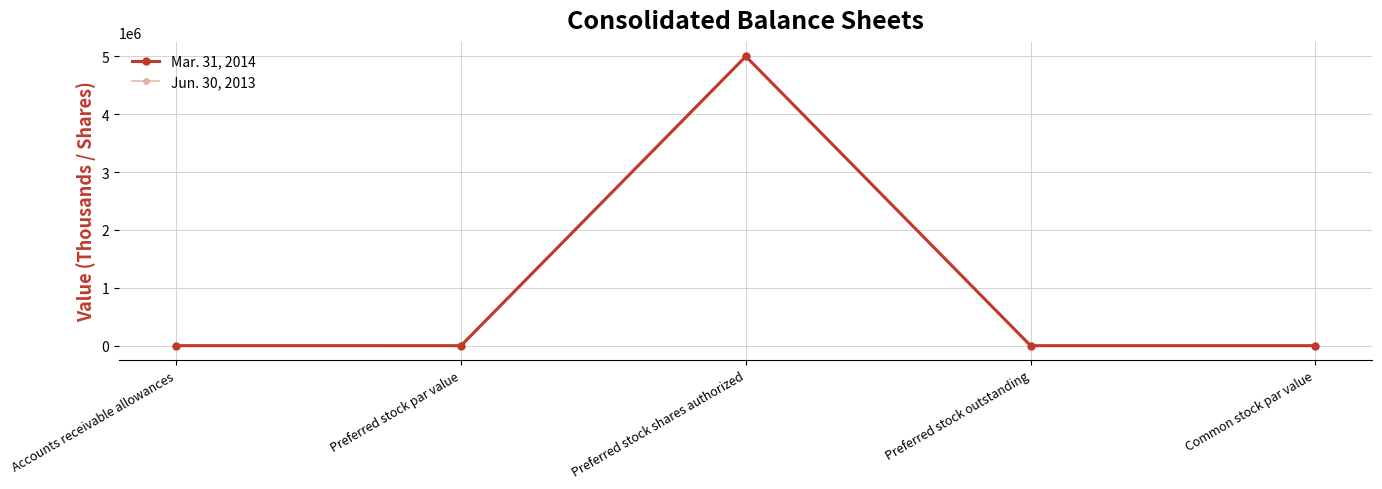

The Mar. 31, 2014 series shows 0 at Common stock par value. True or false?

True